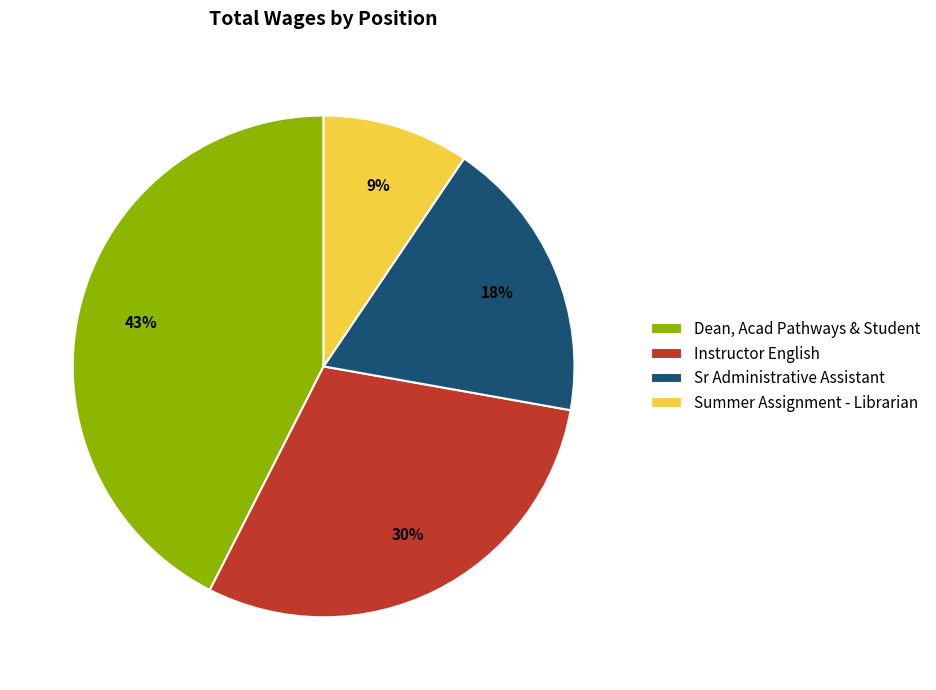

Do Summer Assignment - Librarian and Dean, Acad Pathways & Student together represent more than half of the pie?

Yes